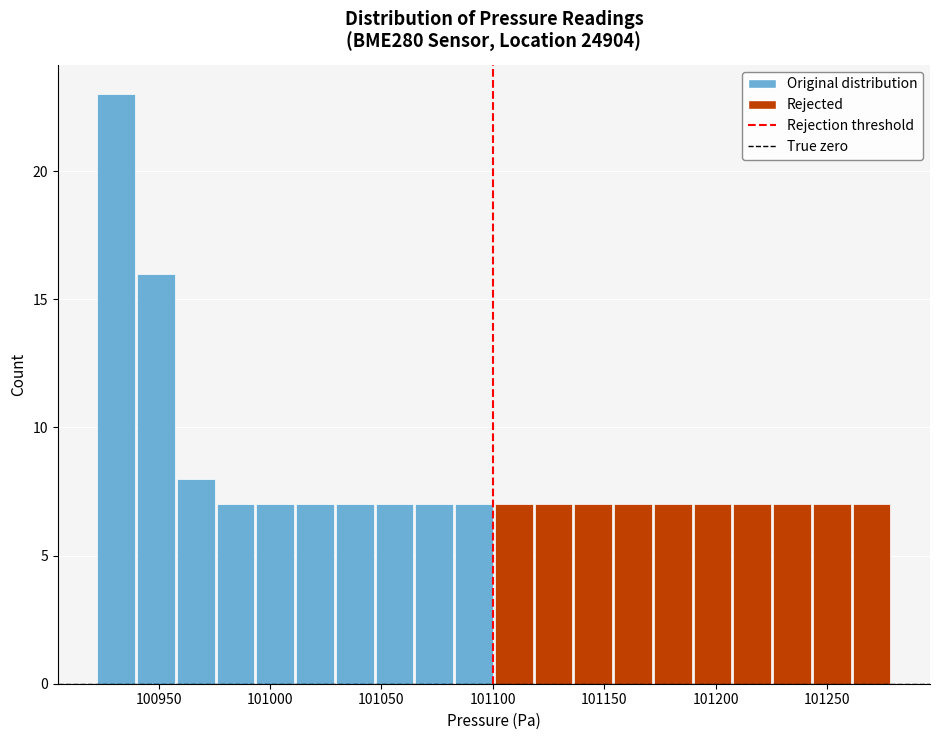

Read against the x-axis, roughly where is the centre of the tallest bar?

100930